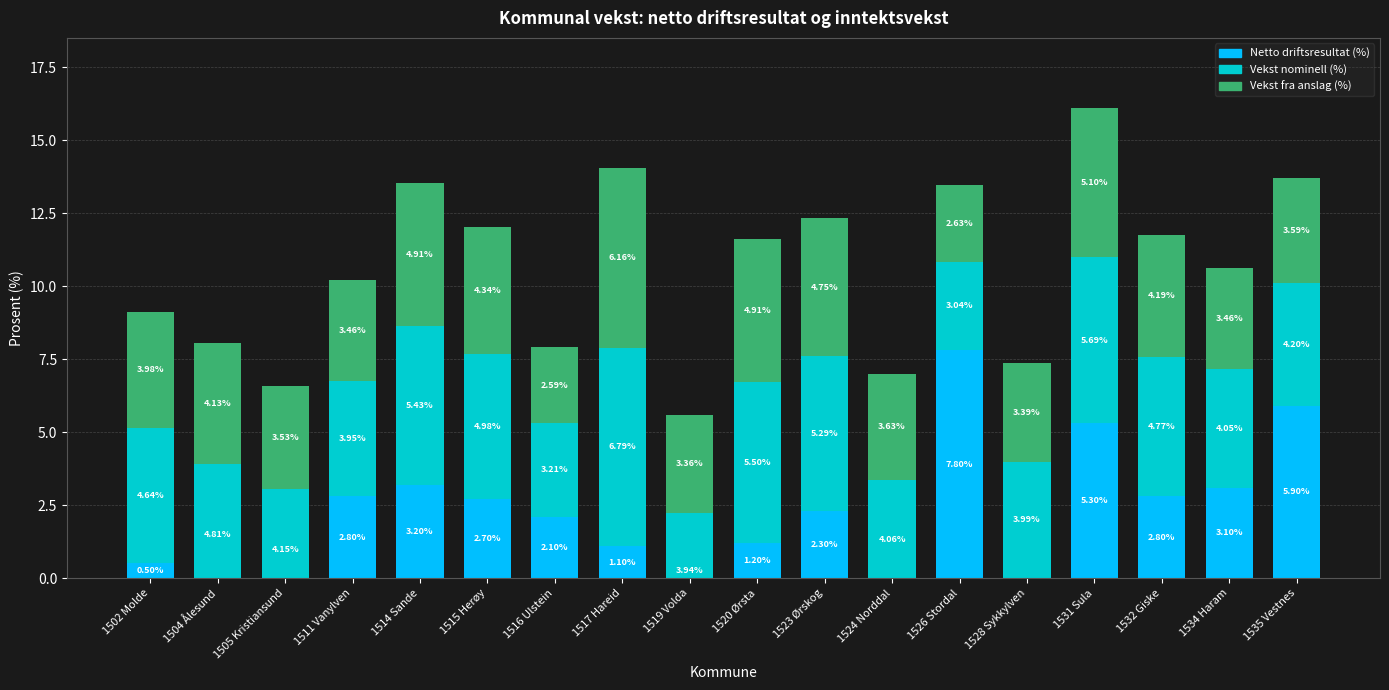

What is the average value of the Vekst nominell (%) series?

4.6